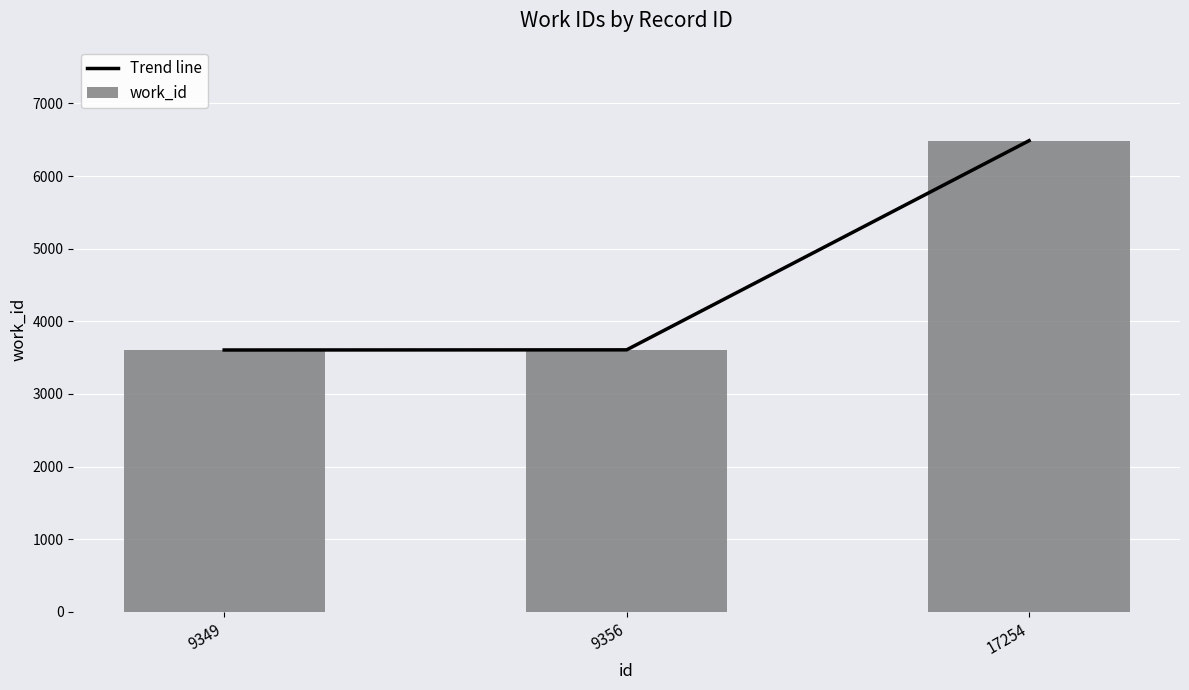

List the labels in order of work_id value, smallest first.

9349, 9356, 17254